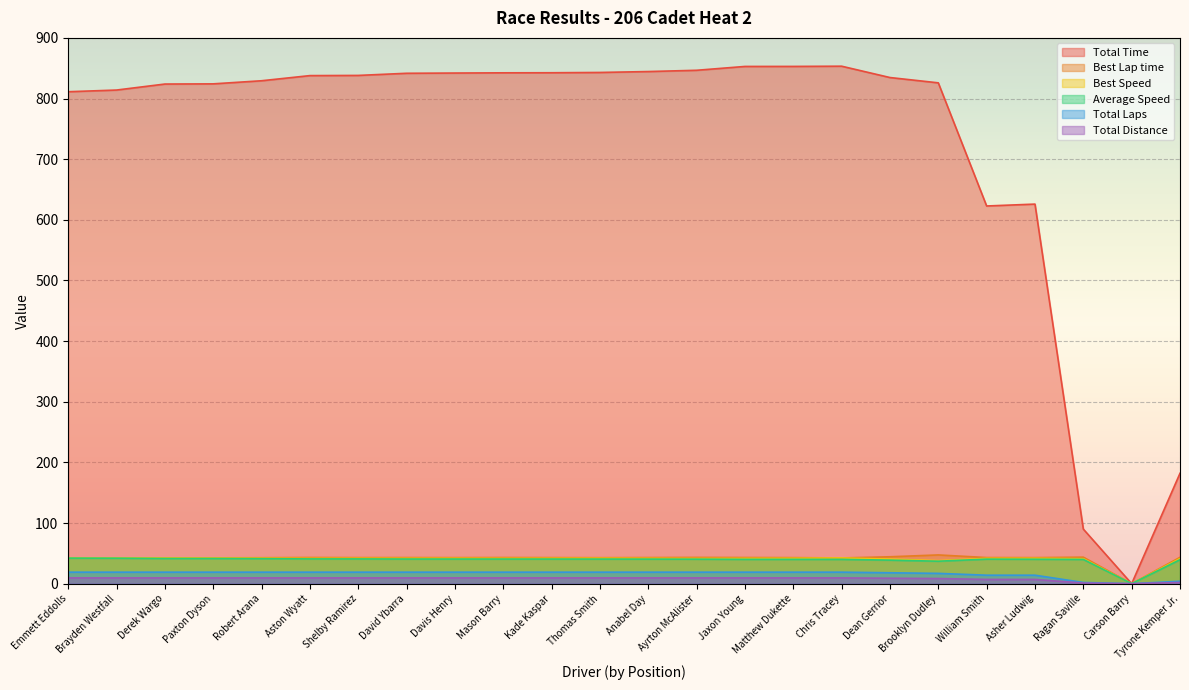

Is it true that Total Distance equals 9.5 at Matthew Dukette?

True